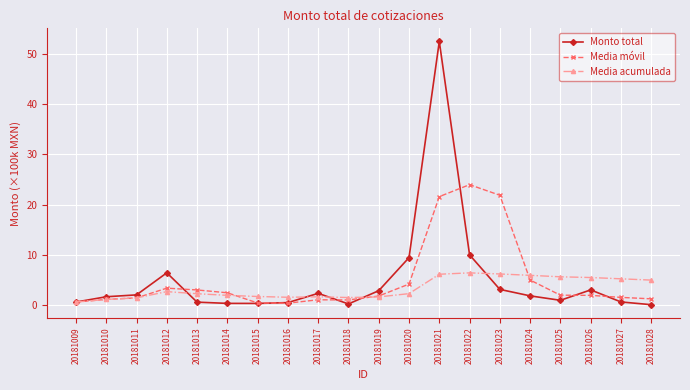

True or false: Monto total has more than 2 interior local peaks.

True